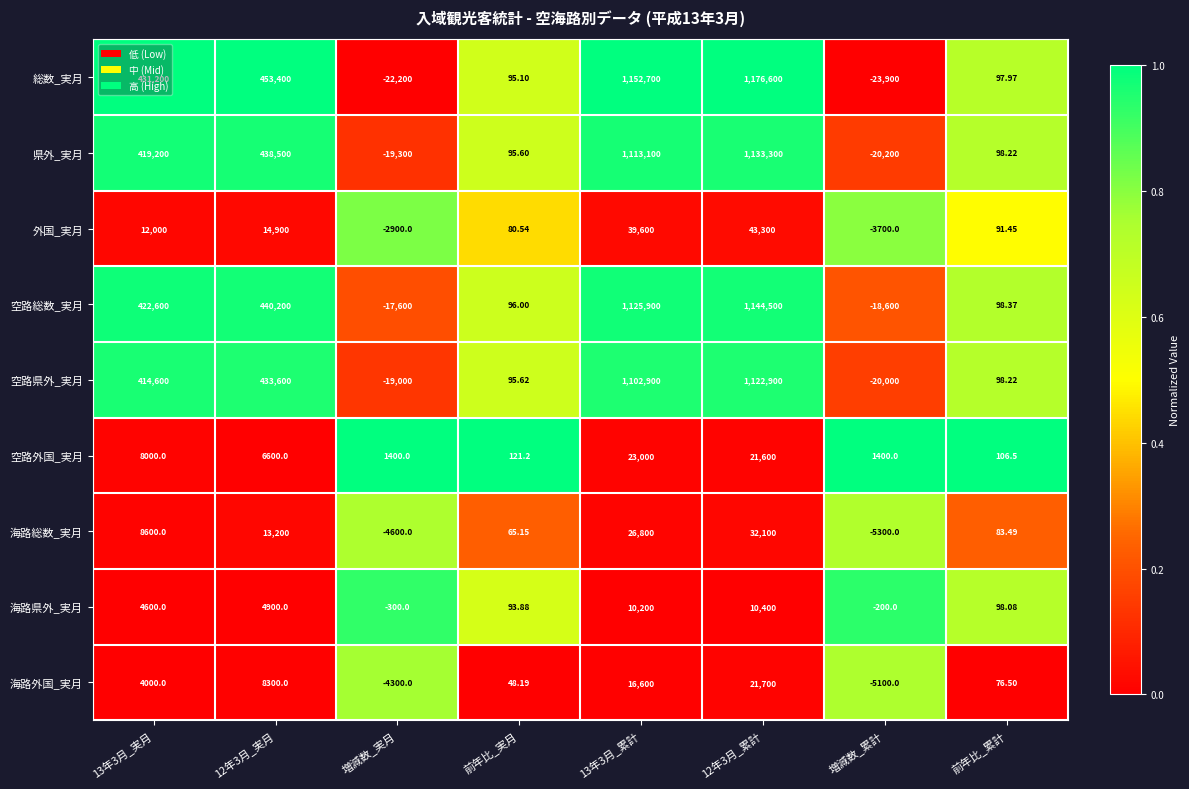

Is the value of 海路外国_実月 at 13年3月_累計 greater than the value of 県外_実月 at 増減数_実月?

Yes